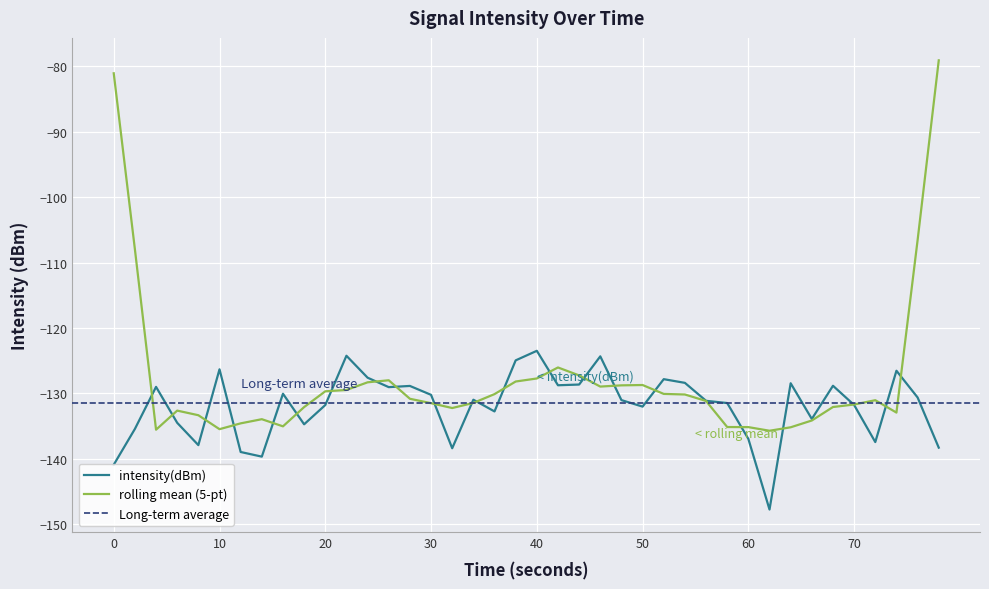

What is the minimum value for intensity(dBm)?

-147.8